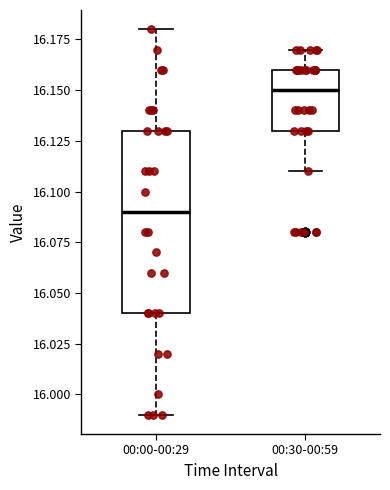

Comparing the boxes themselves (not the whiskers), which one is the tallest?

00:00-00:29